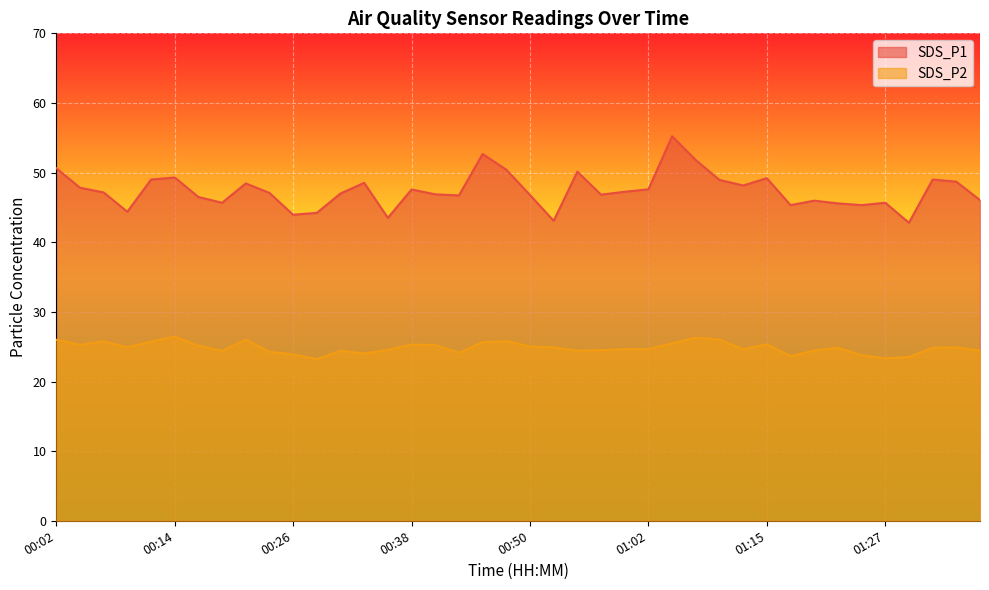

Is it true that SDS_P2 equals 11.5 at 01:37?

False